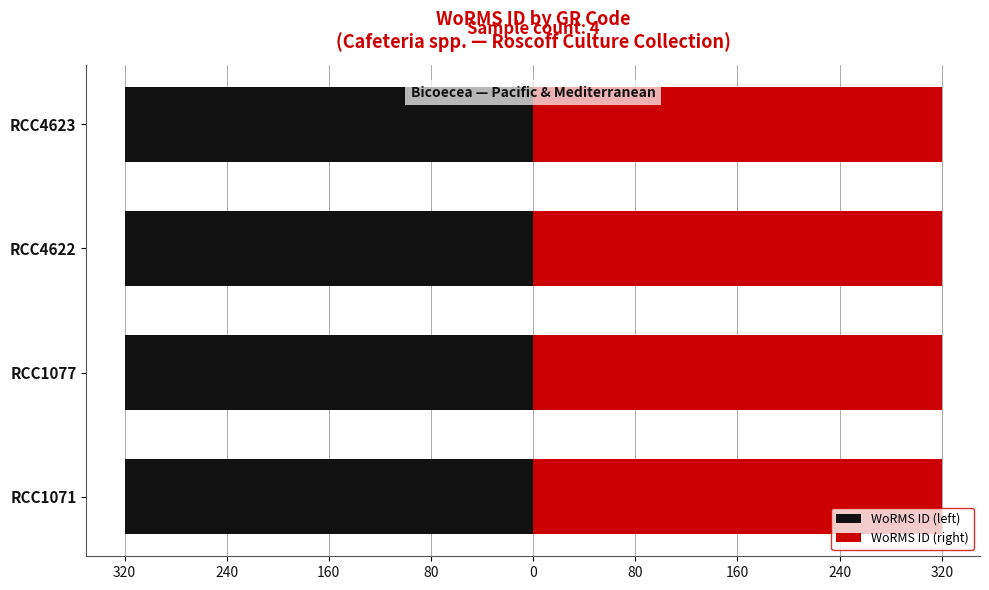

Which series has the widest spread of values?

WoRMS ID (left)